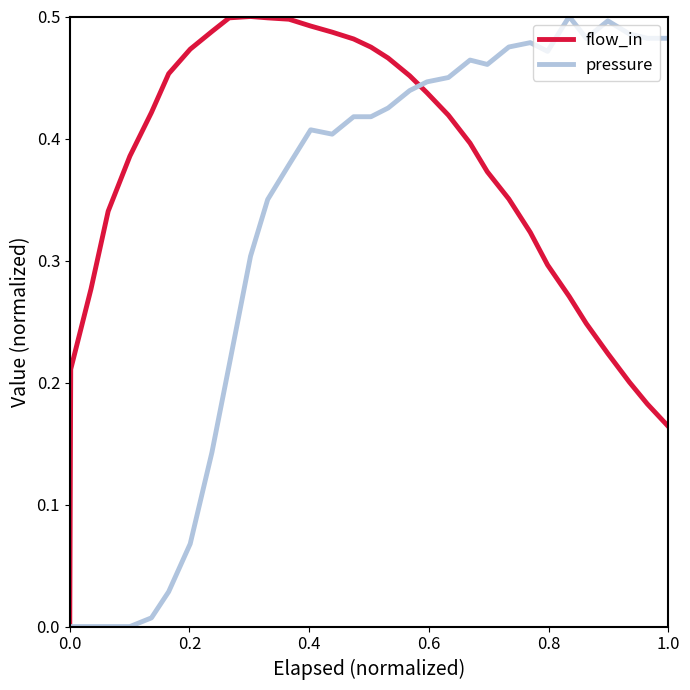

Which series has the largest total across all categories?

flow_in